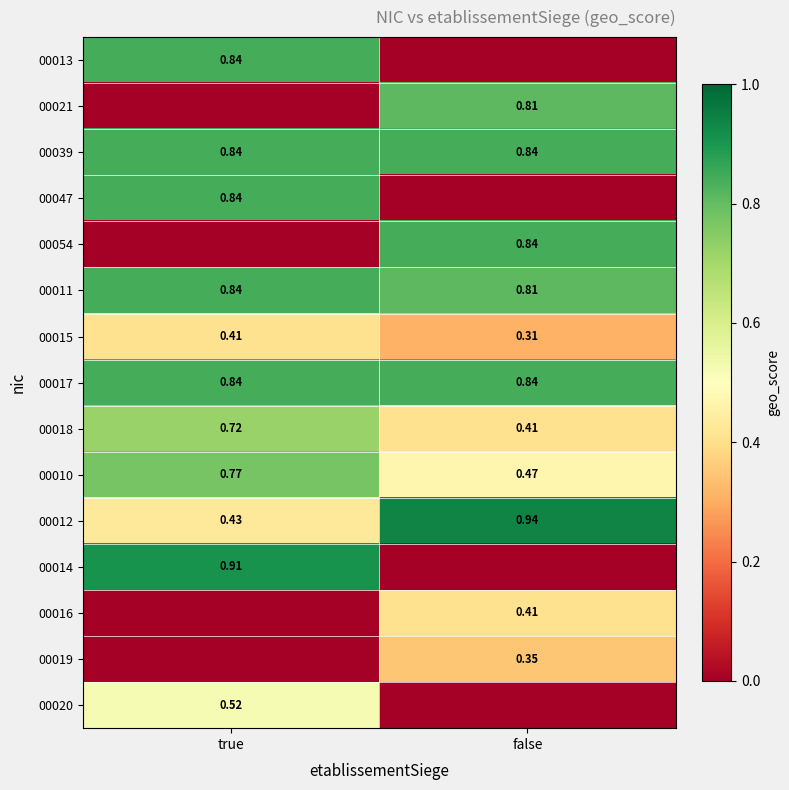

List the labels in order of 00012 value, largest first.

false, true